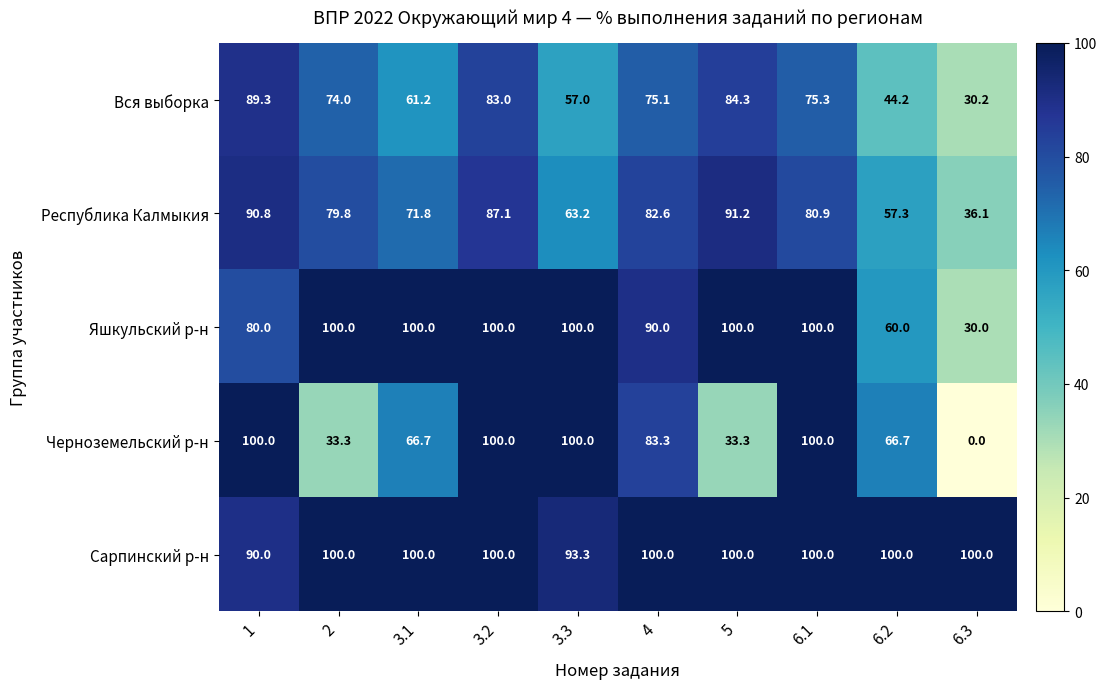

At how many categories does at least one series exceed 5?

10